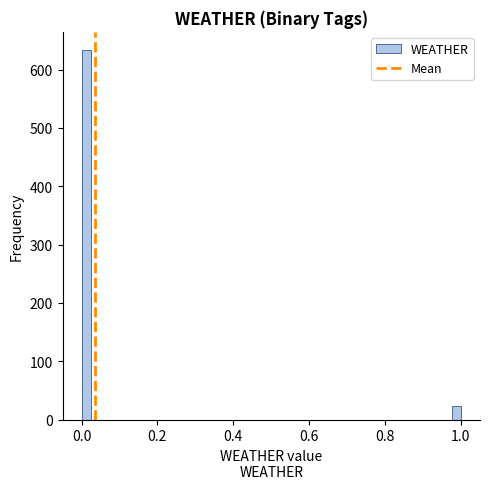

Read against the x-axis, roughly where is the centre of the tallest bar?

0.02